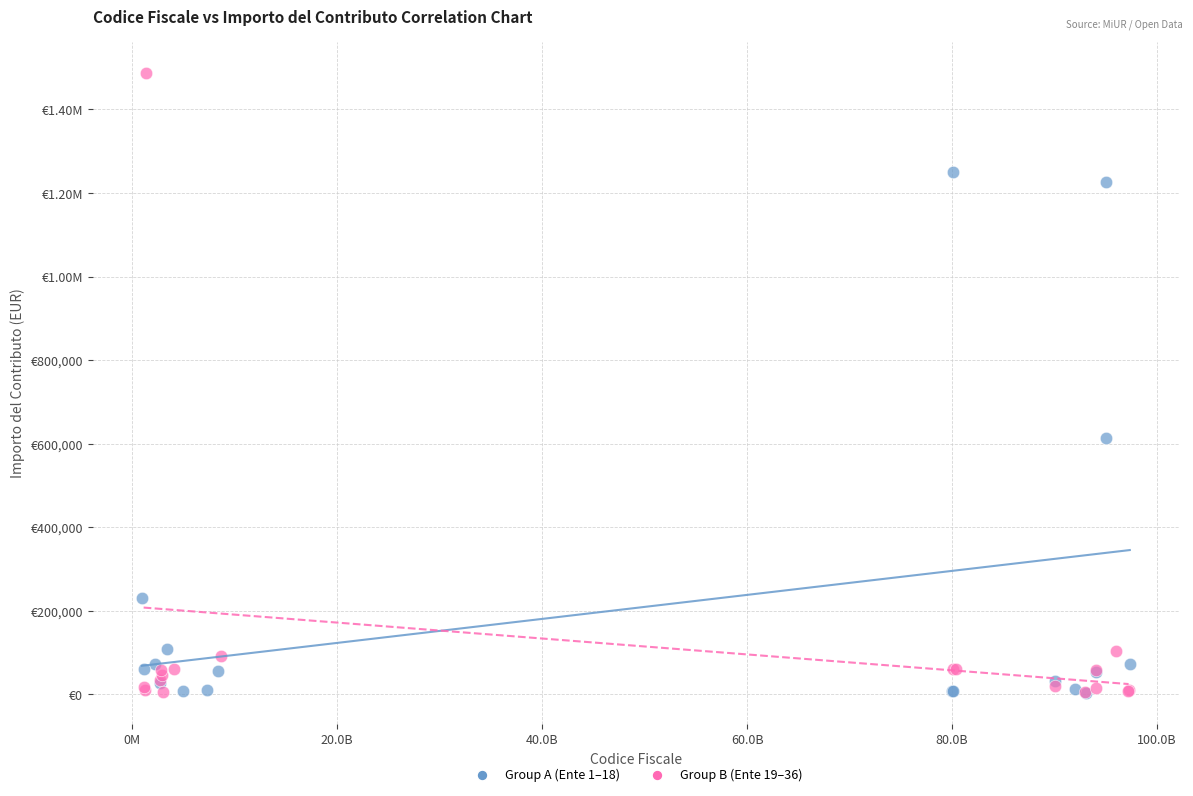

What are all the series names shown in the legend?

Group A (Ente 1–18), Group B (Ente 19–36)